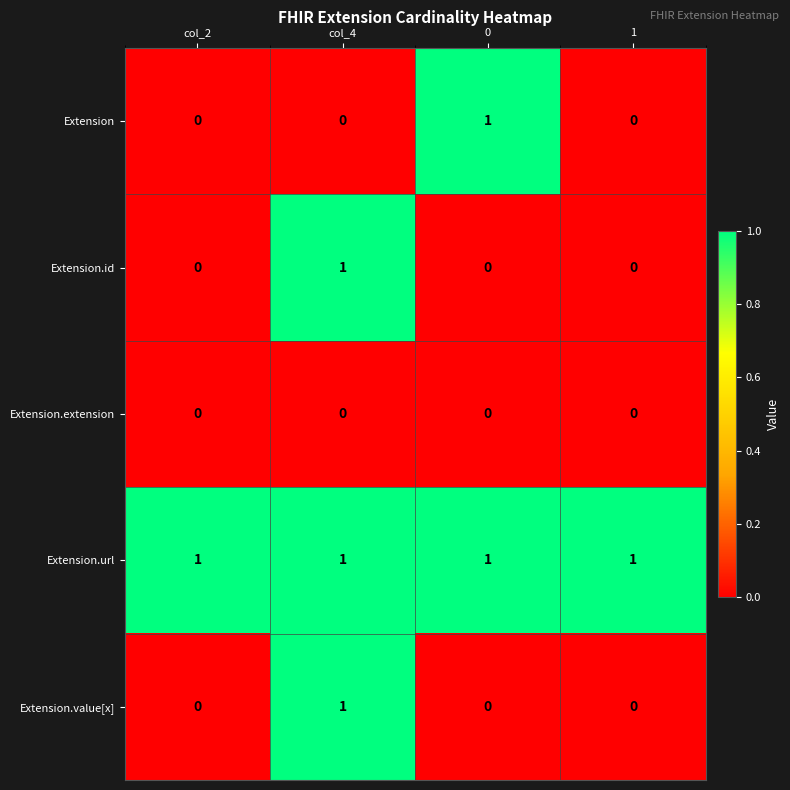

True or false: Extension.id has a value of 0 at col_2.

True